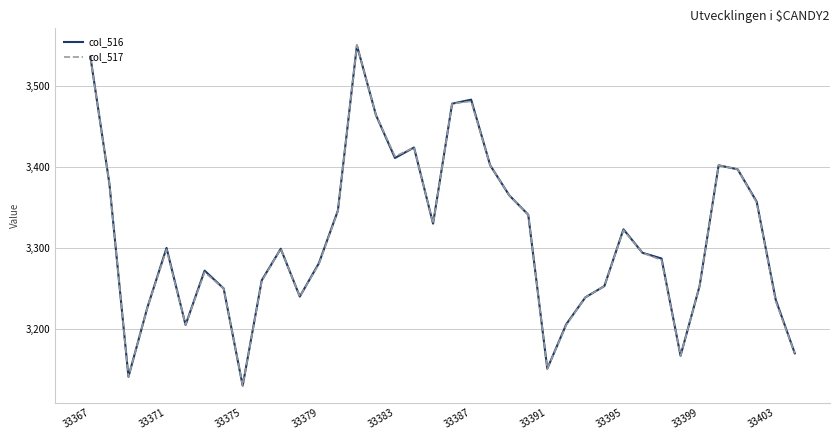

What is the lowest value of the col_517 series?

3130